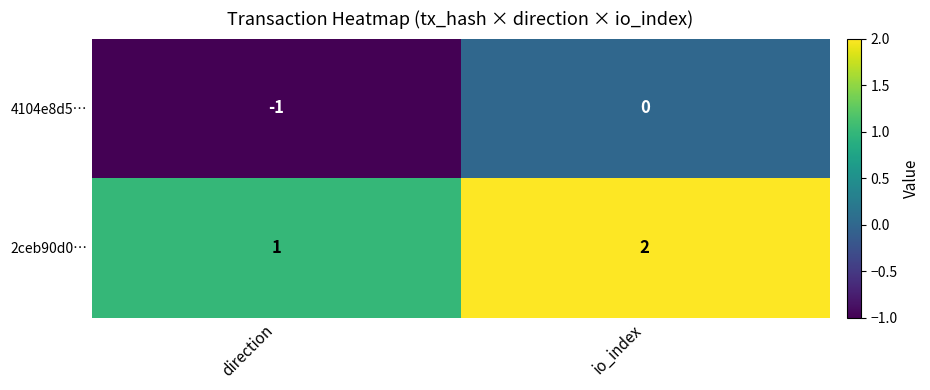

Is it true that 4104e8d5… equals 1 at io_index?

False